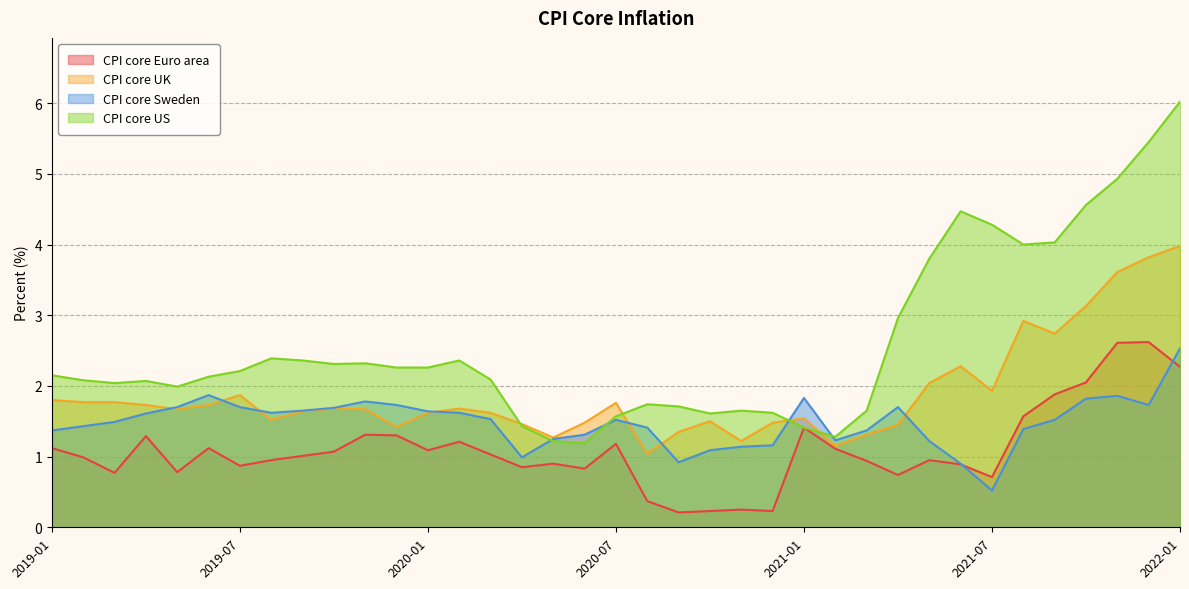

At which category does CPI core Euro area reach its first local valley?

2019-03